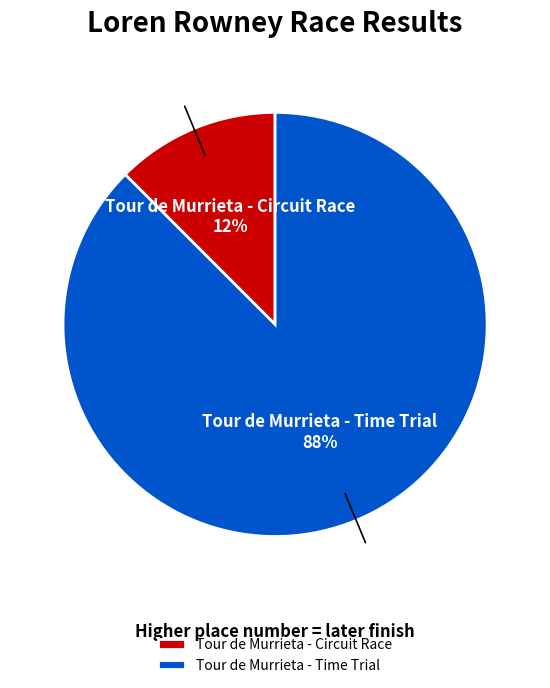

Which slice is the smallest?

Tour de Murrieta - Circuit Race